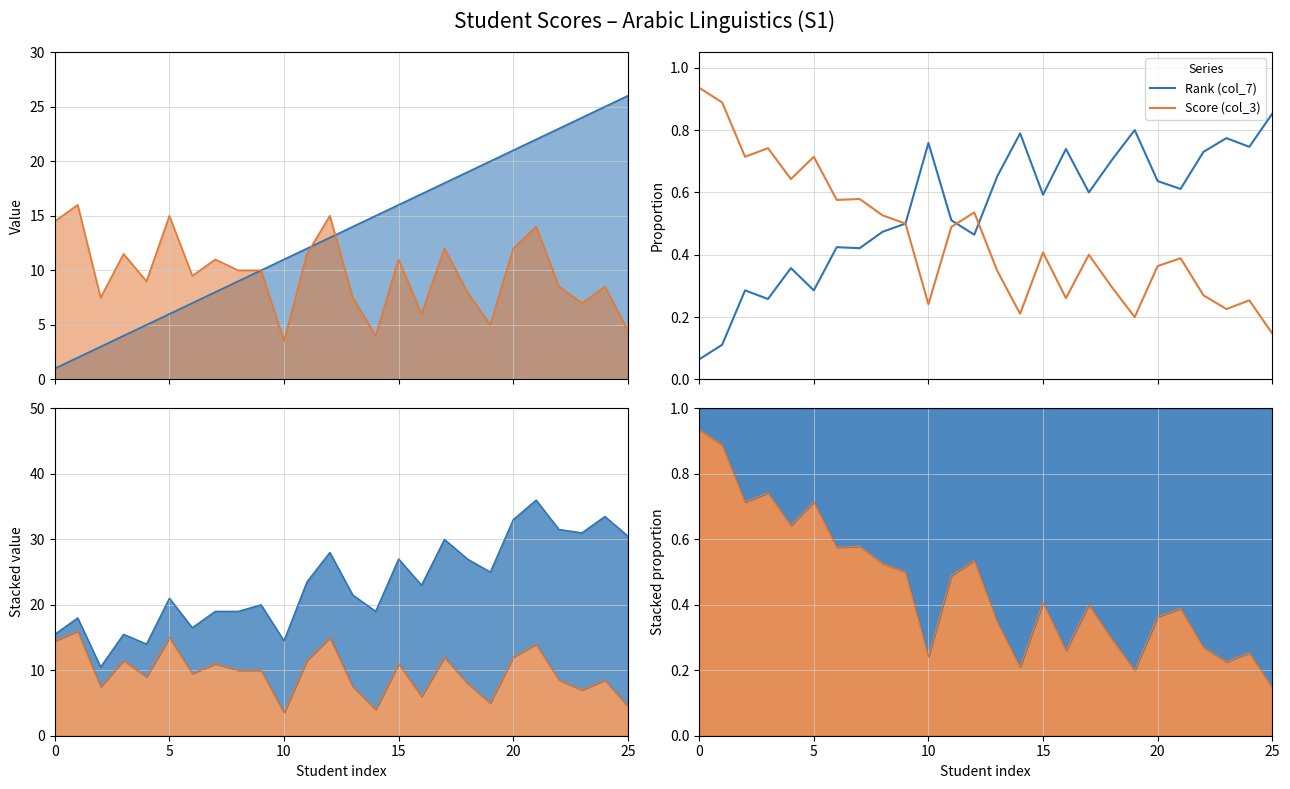

Between 0 and 10, which series saw the biggest shift?

Rank (col_7)